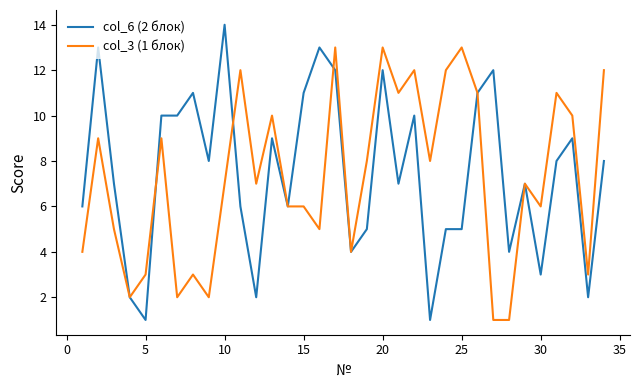

Rank the series by their maximum value, from lowest to highest.

col_3 (1 блок), col_6 (2 блок)